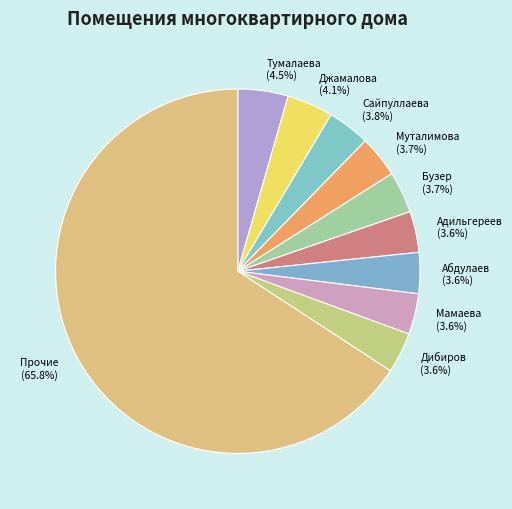

What is the largest slice in the pie chart?

Прочие